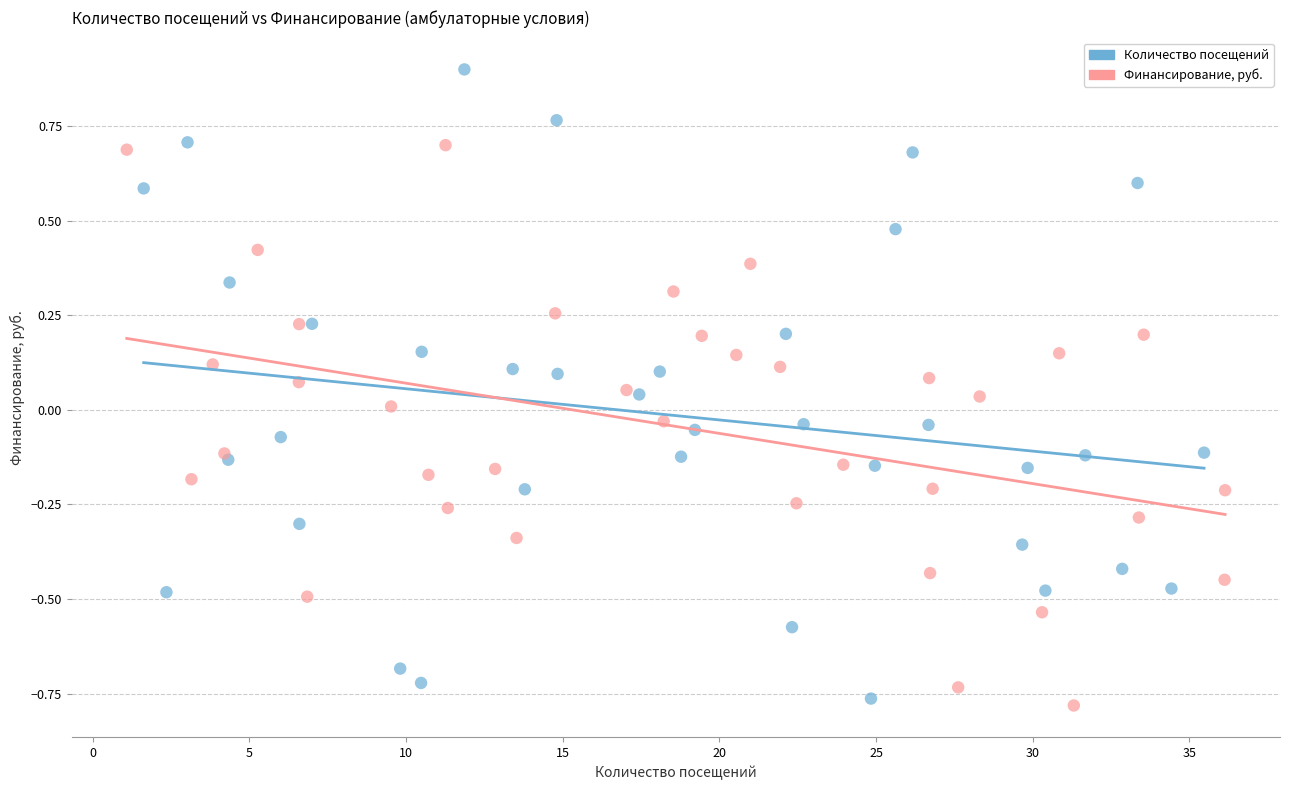

Which series has the widest spread of Y values?

Количество посещений